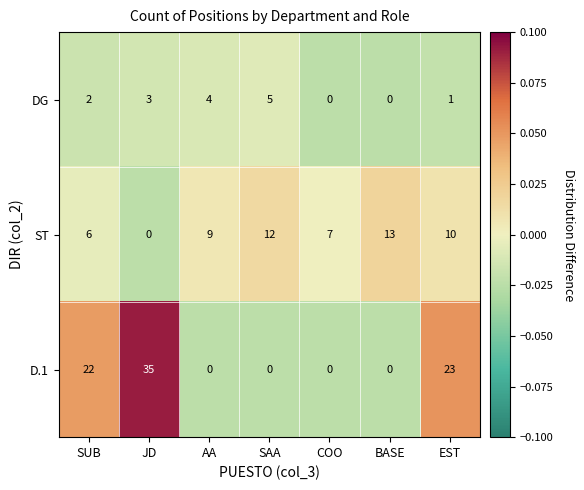

What is the greatest value displayed?

35